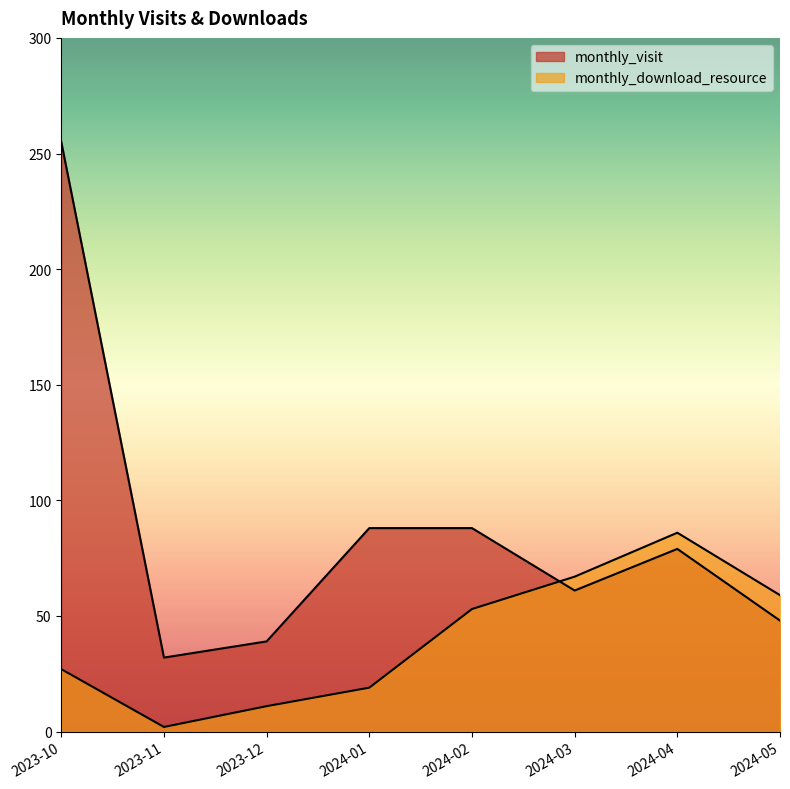

Which series has the largest range (max minus min)?

monthly_visit